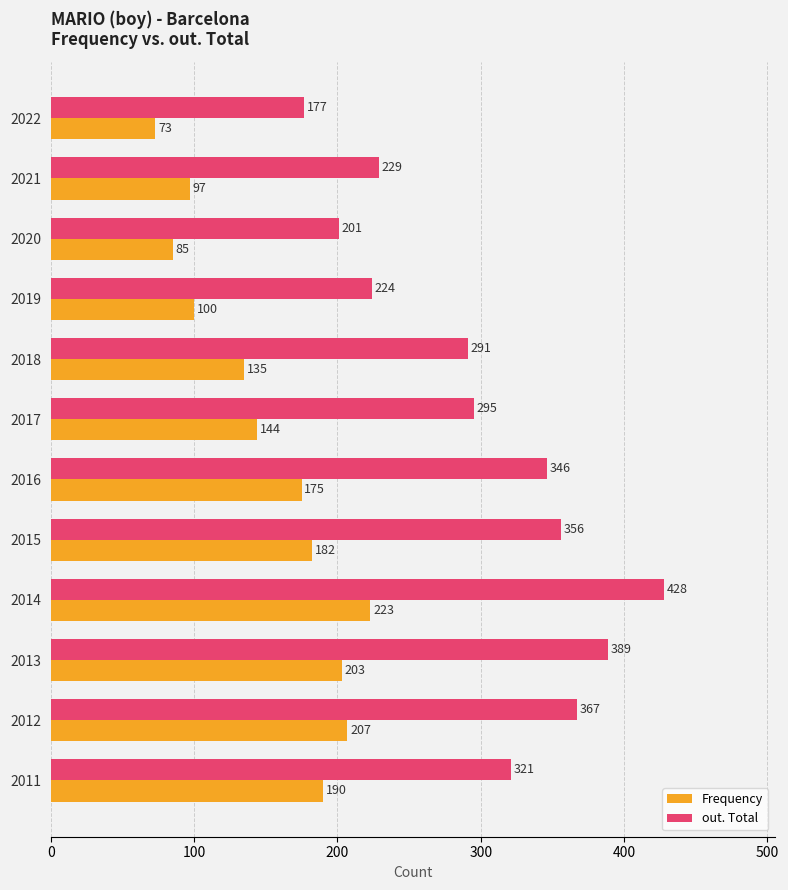

Read the out. Total value at 2015.

356